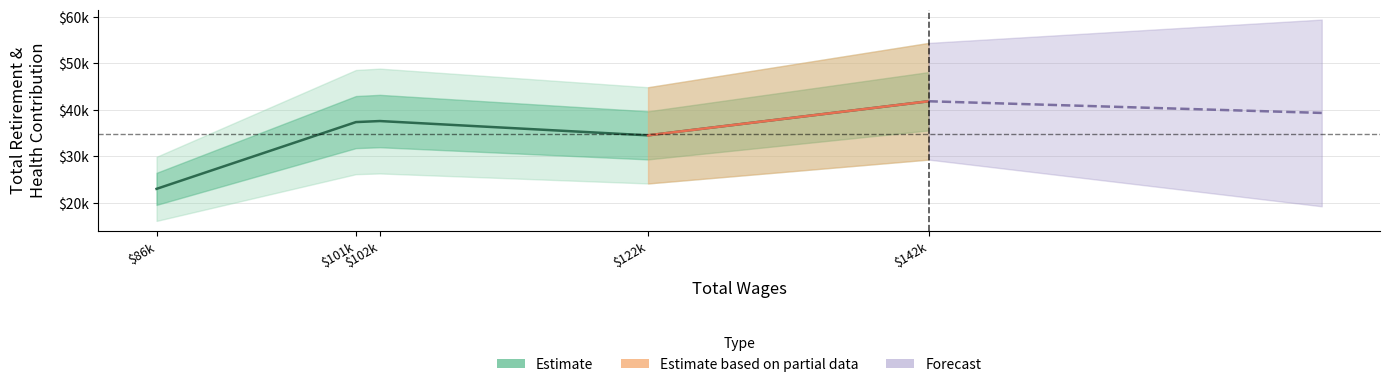

How many points are lower than both their immediate neighbors (excluding endpoints)?

1